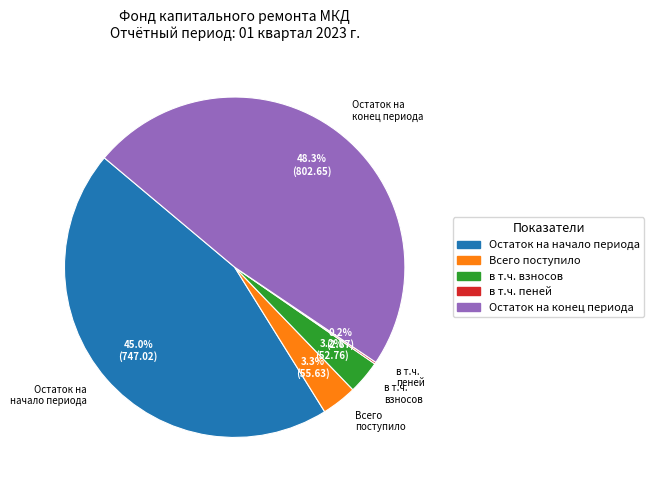

Is there any slice that represents more than half of the pie?

No